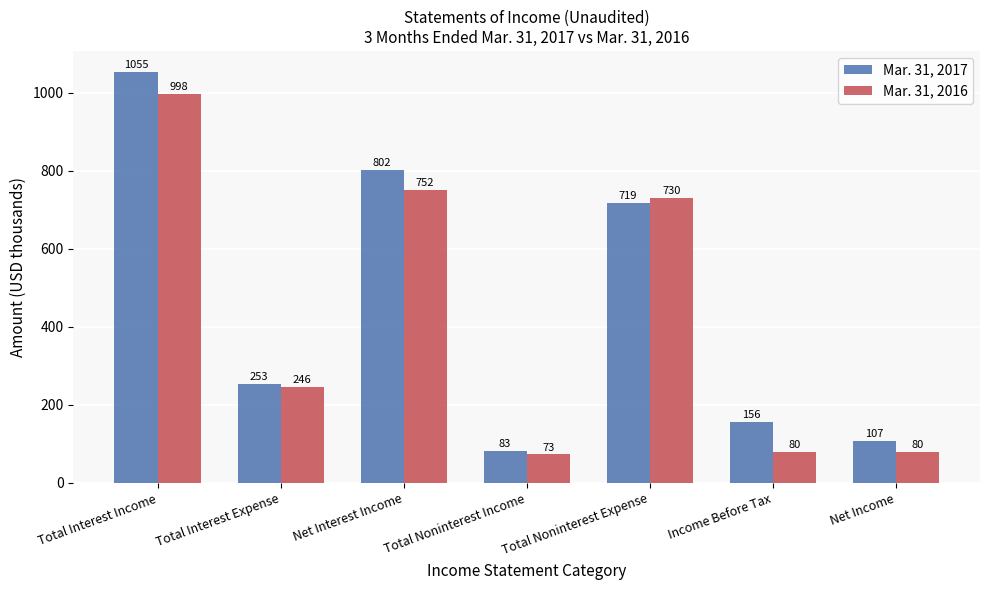

Is it true that Mar. 31, 2017 equals 35 at Net Income?

False